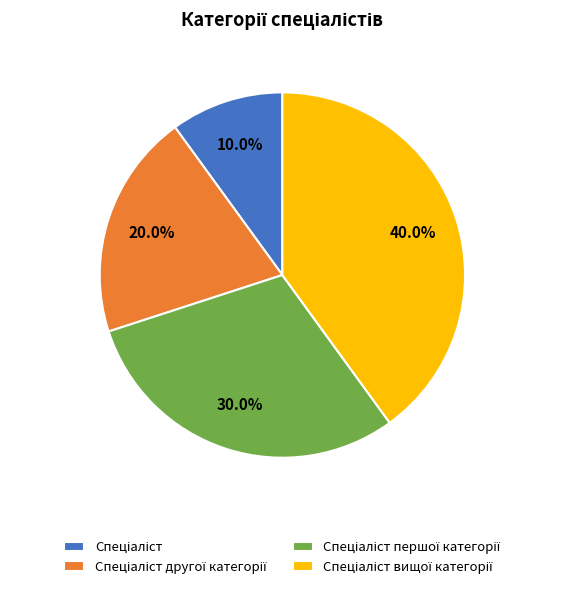

Is there a majority slice in this chart?

No